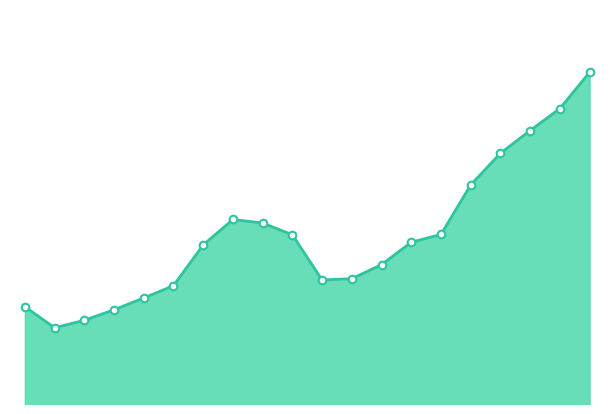

Does the chart have visible grid lines?

No